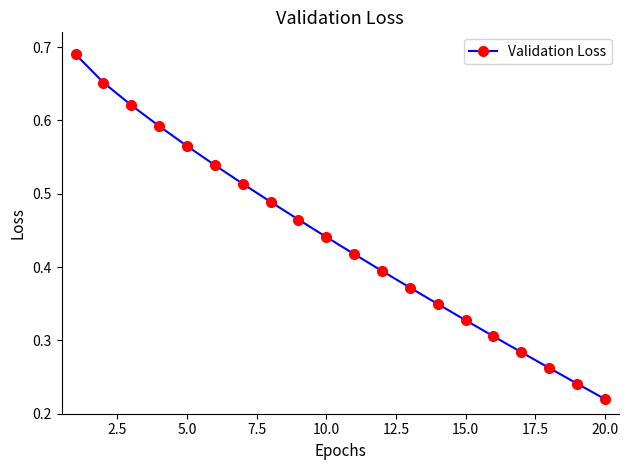

True or false: the data has more than 2 interior local peaks.

False